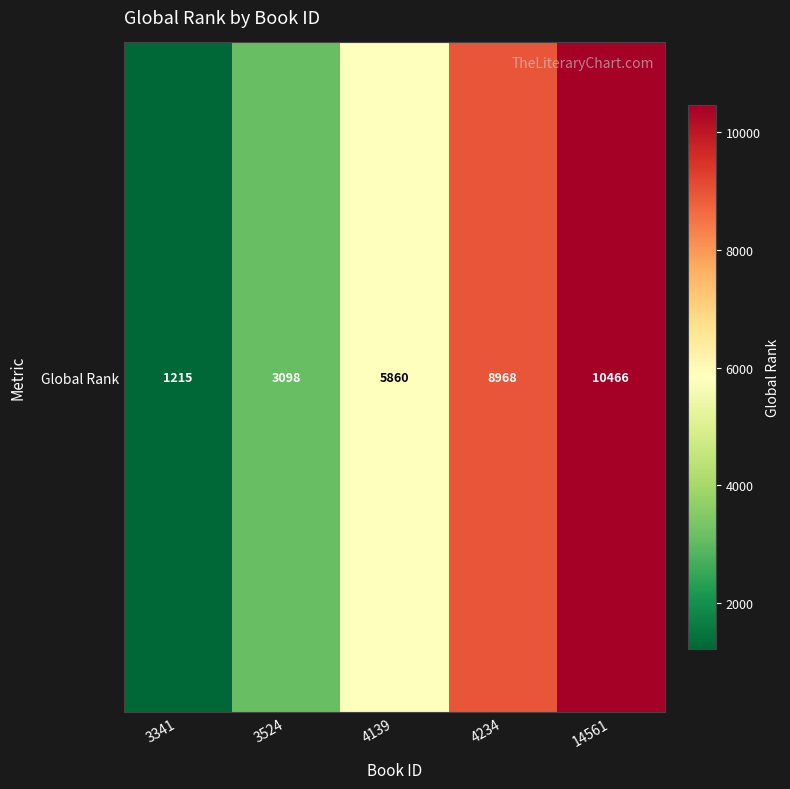

What is the difference between the maximum and minimum values?

9251